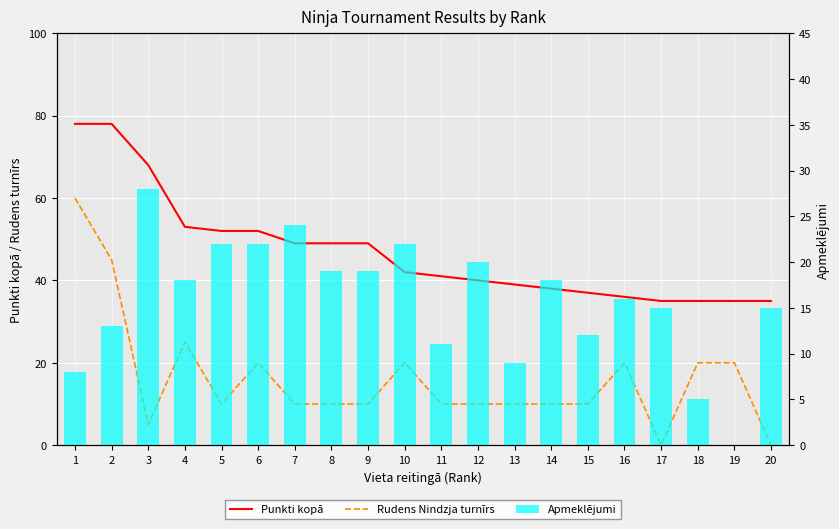

What is the total value across all series at 4?

96